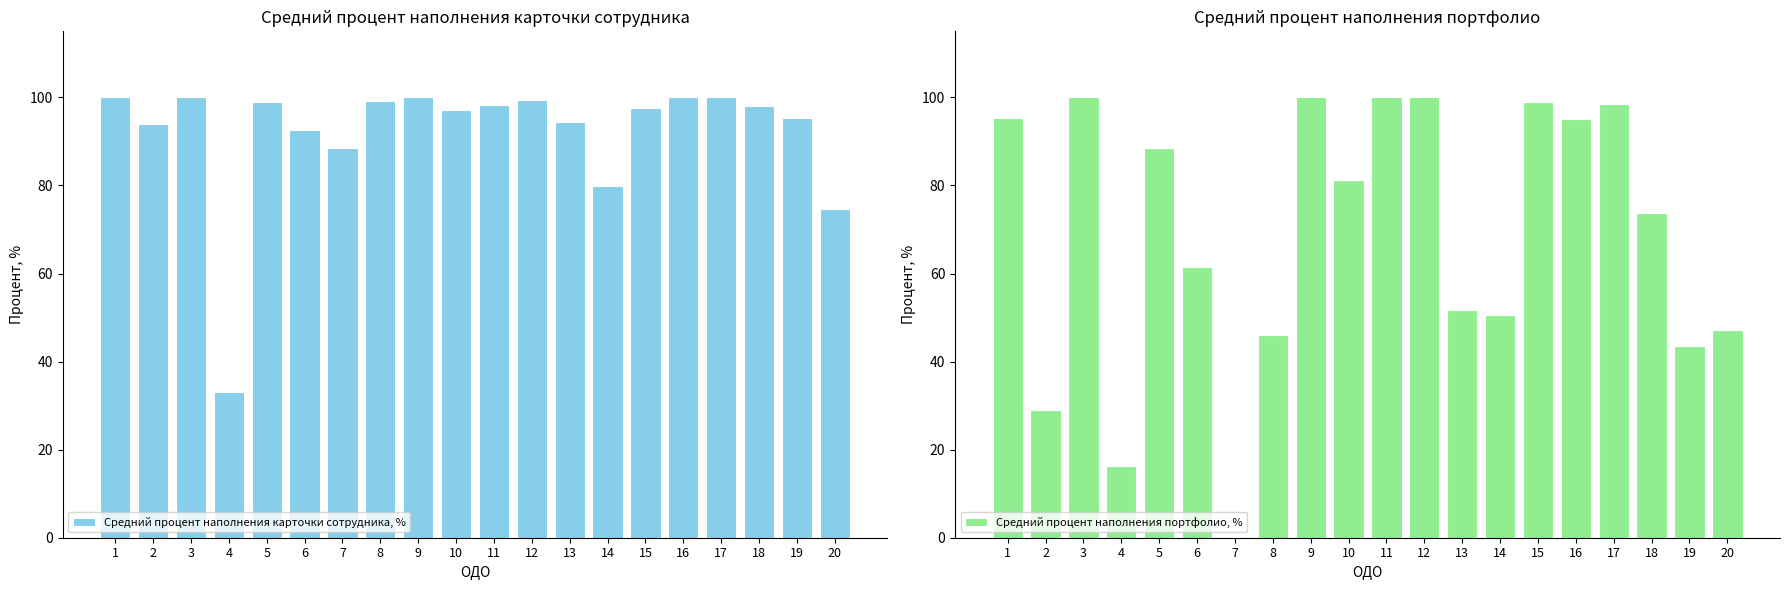

What value does the Средний процент наполнения карточки сотрудника, % series have at 4?

33.0